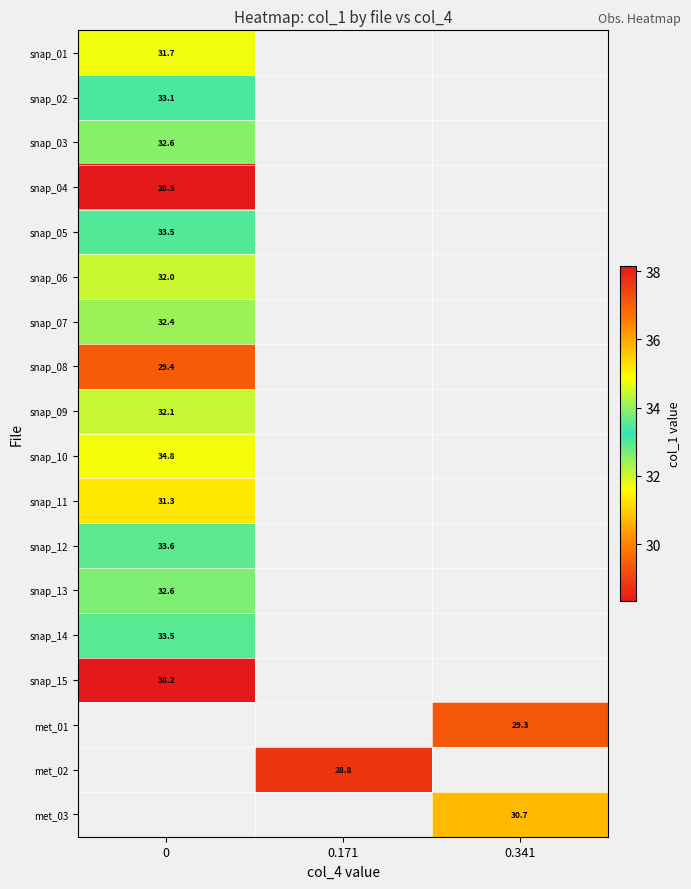

The snap_05 series shows 8.0 at 0. True or false?

False